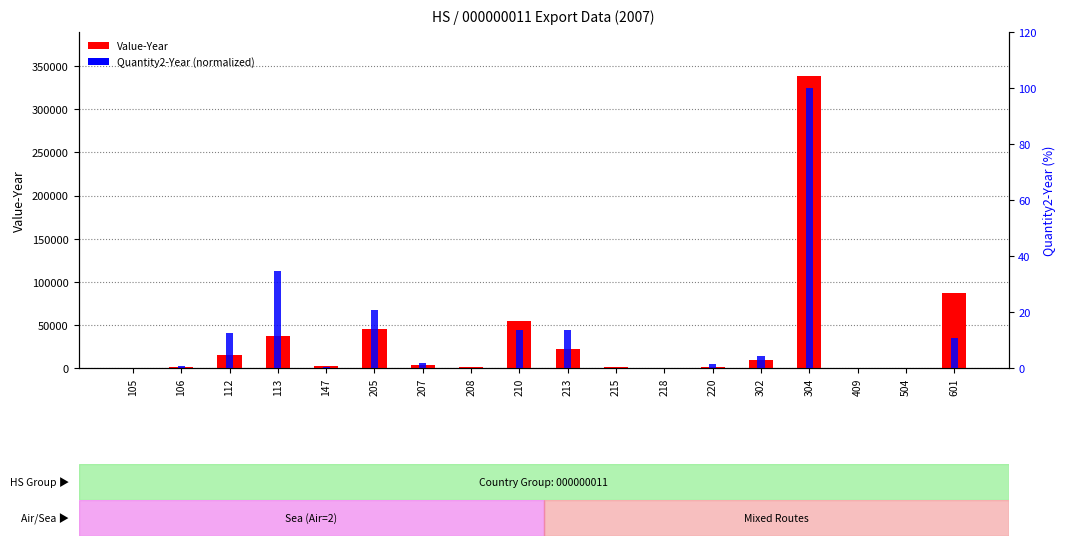

How many groups of bars are there?

18